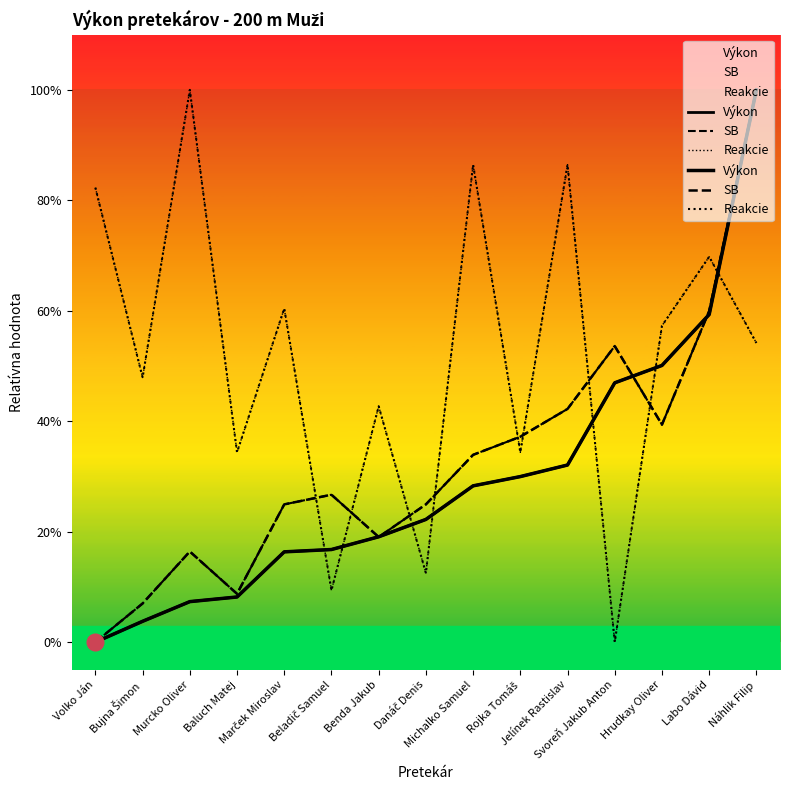

Does the chart have visible grid lines?

No